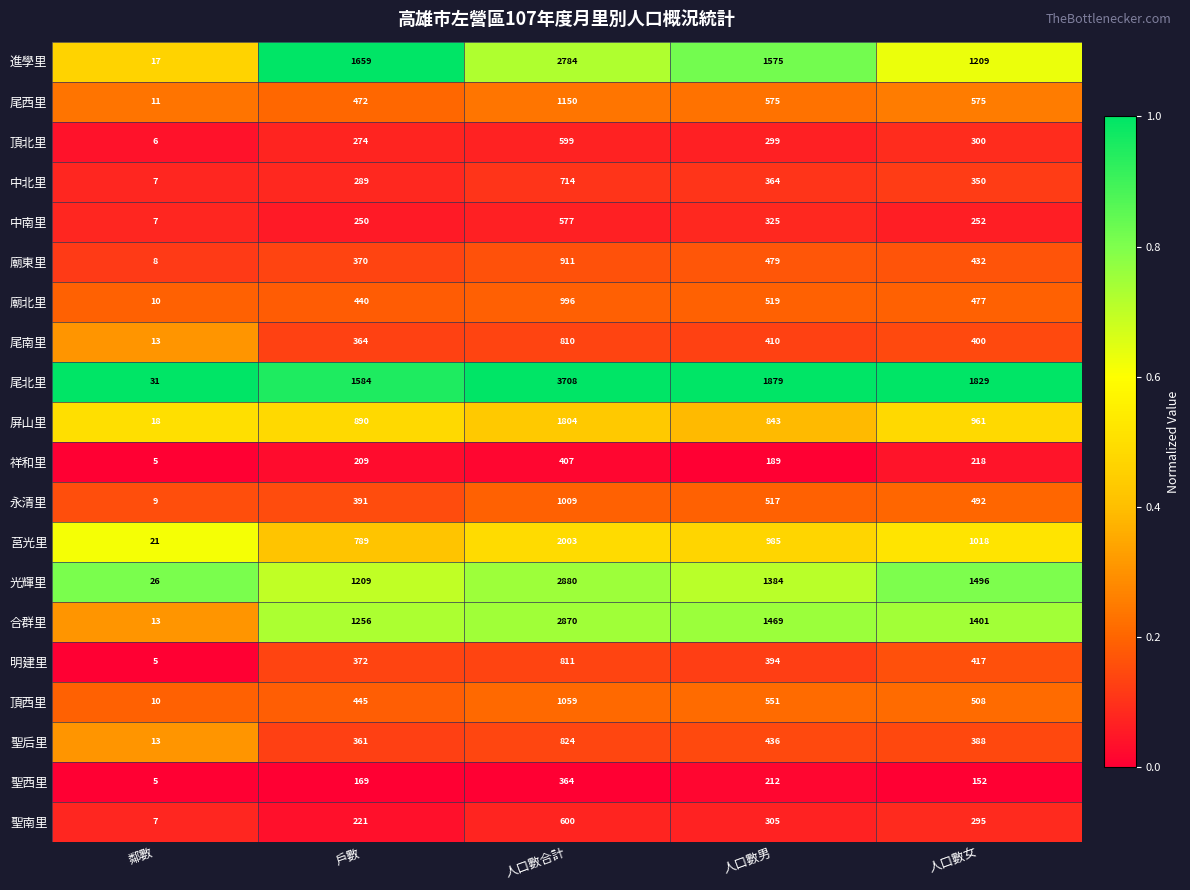

How many series are shown in this chart?

20